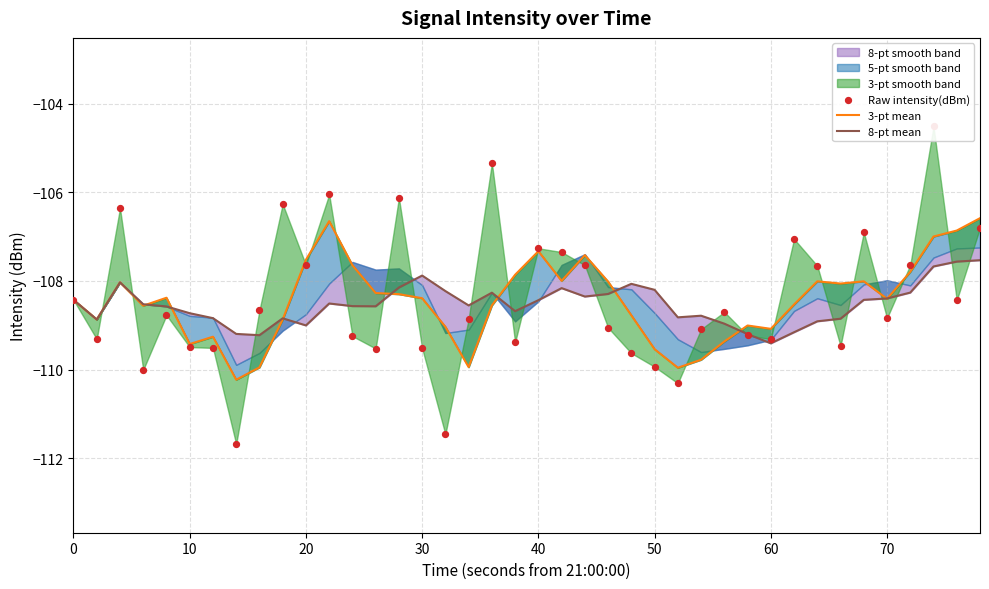

Which series contains the highest Y value?

Raw intensity(dBm)